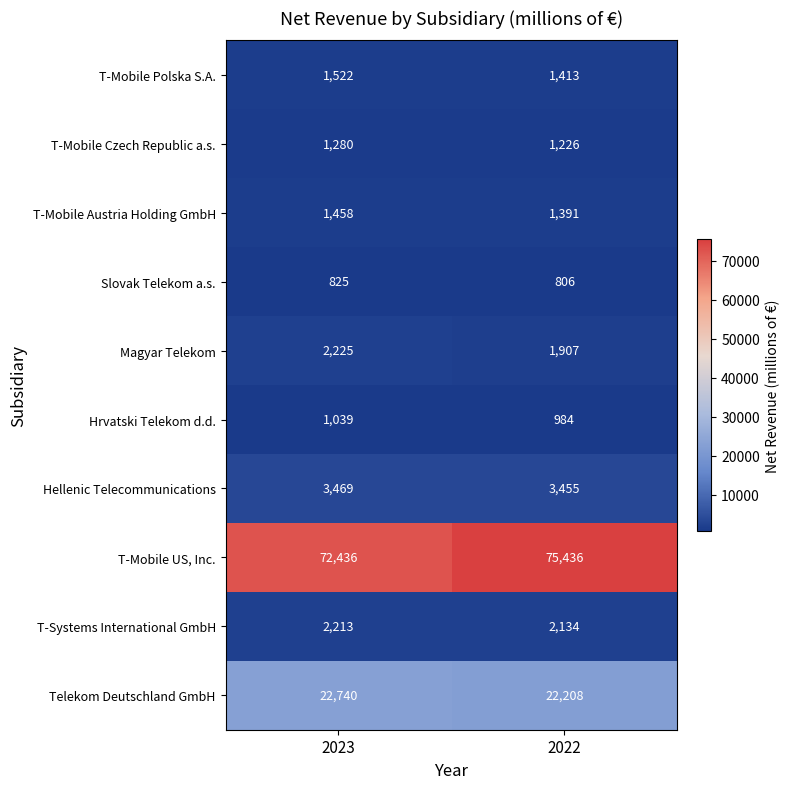

At how many categories does at least one series exceed 62040?

2